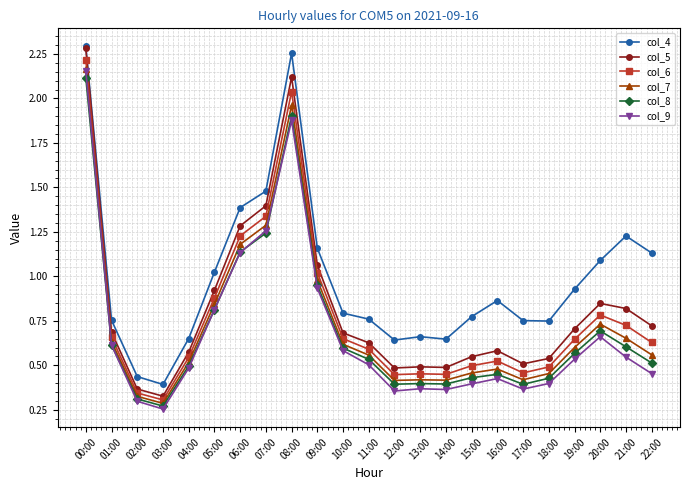

Is it true that col_7 equals 0.3 at 14:00?

False